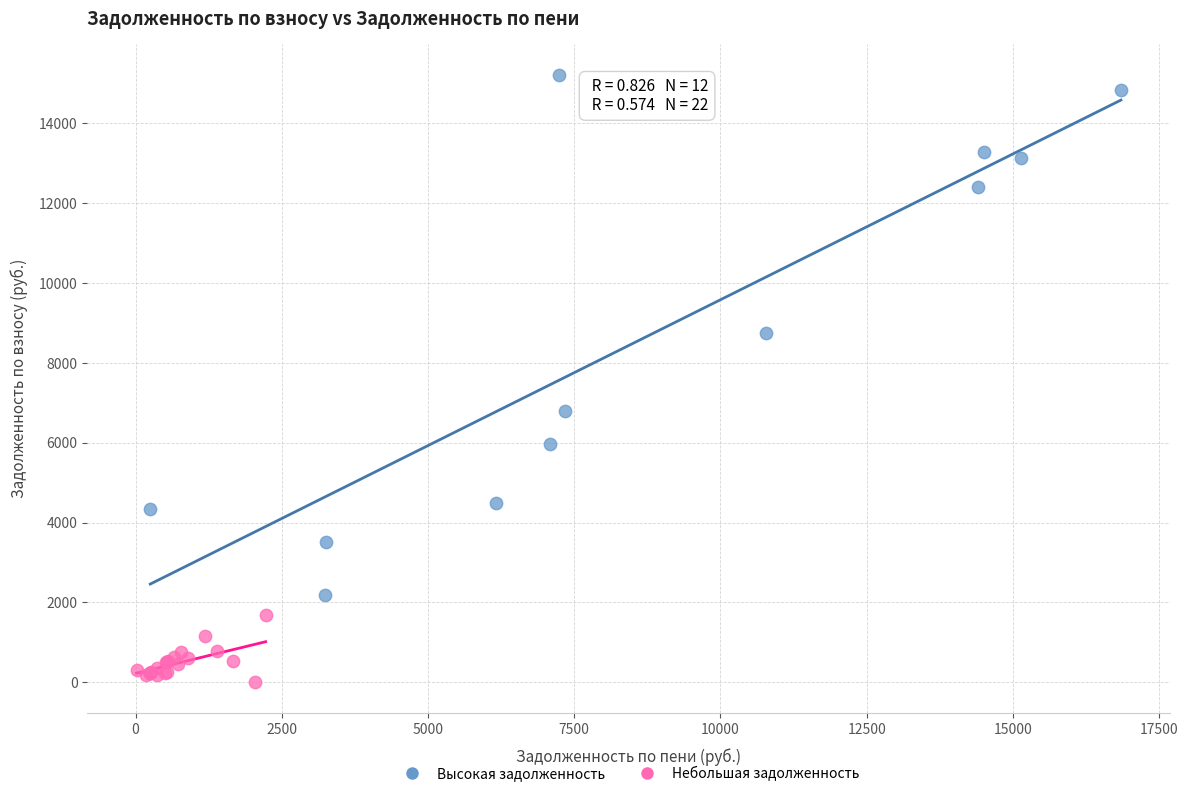

Which series reaches the maximum Y coordinate?

Высокая задолженность